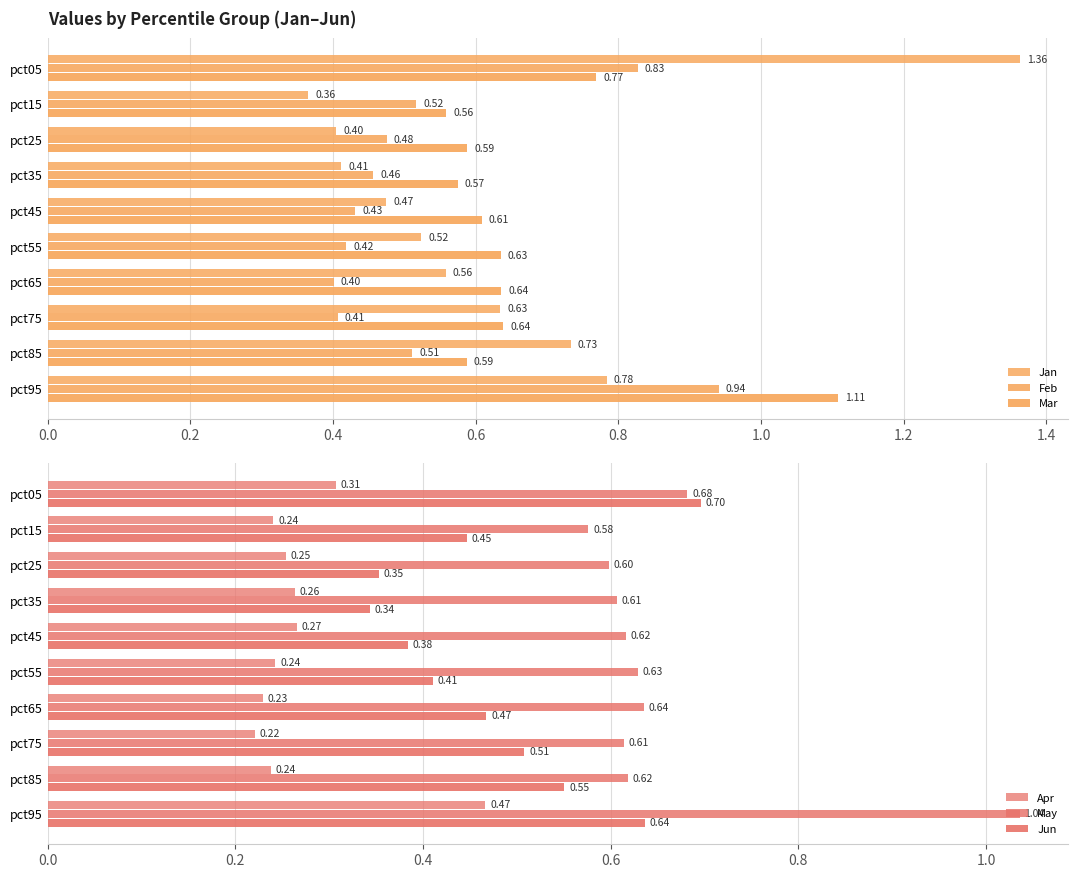

The value of Feb at pct95 is 0.9. True or false?

True